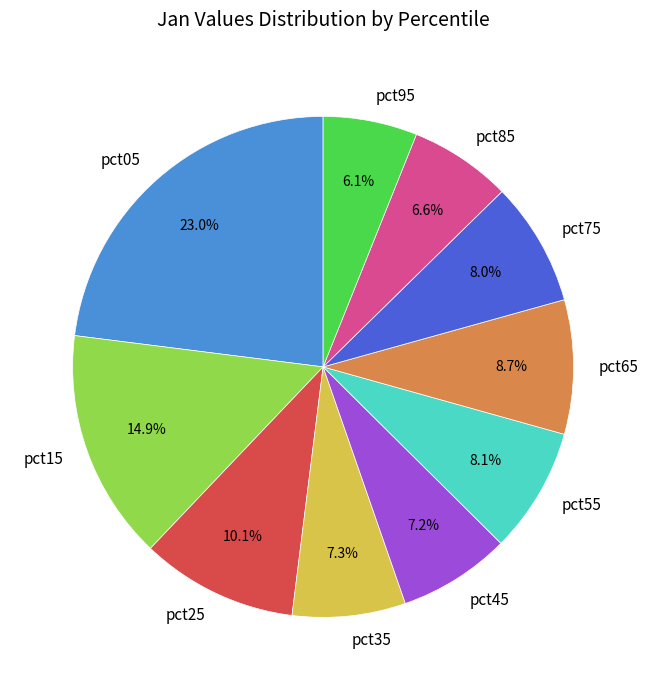

The pct85 slice represents 7% of the pie. True or false?

True